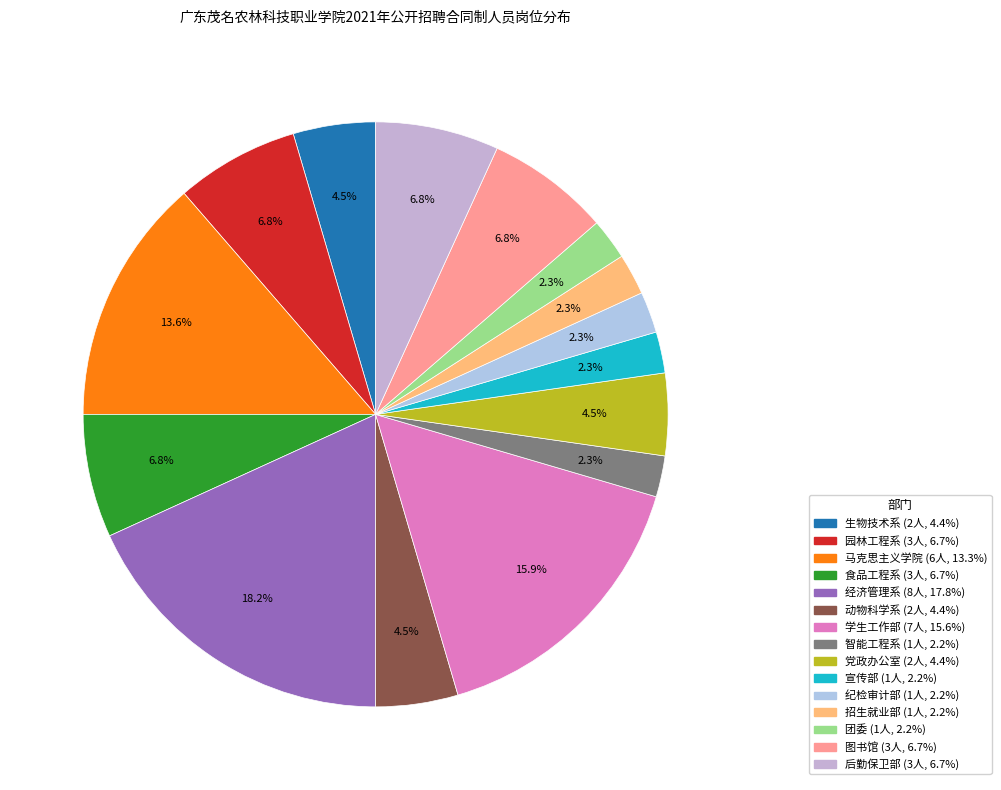

What is the total percentage of 团委 and 动物科学系?

6.8%